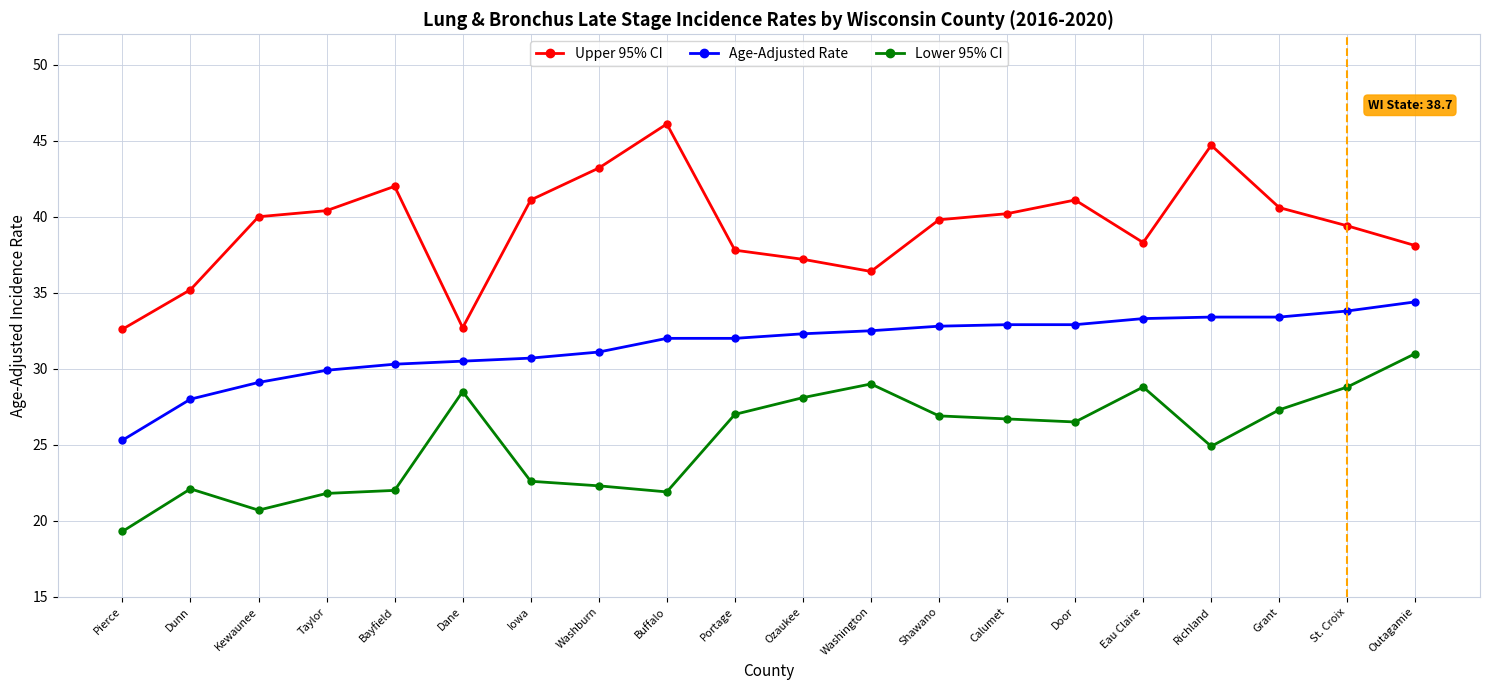

What is the difference between the maximum and minimum values in the Lower 95% CI series?

11.7